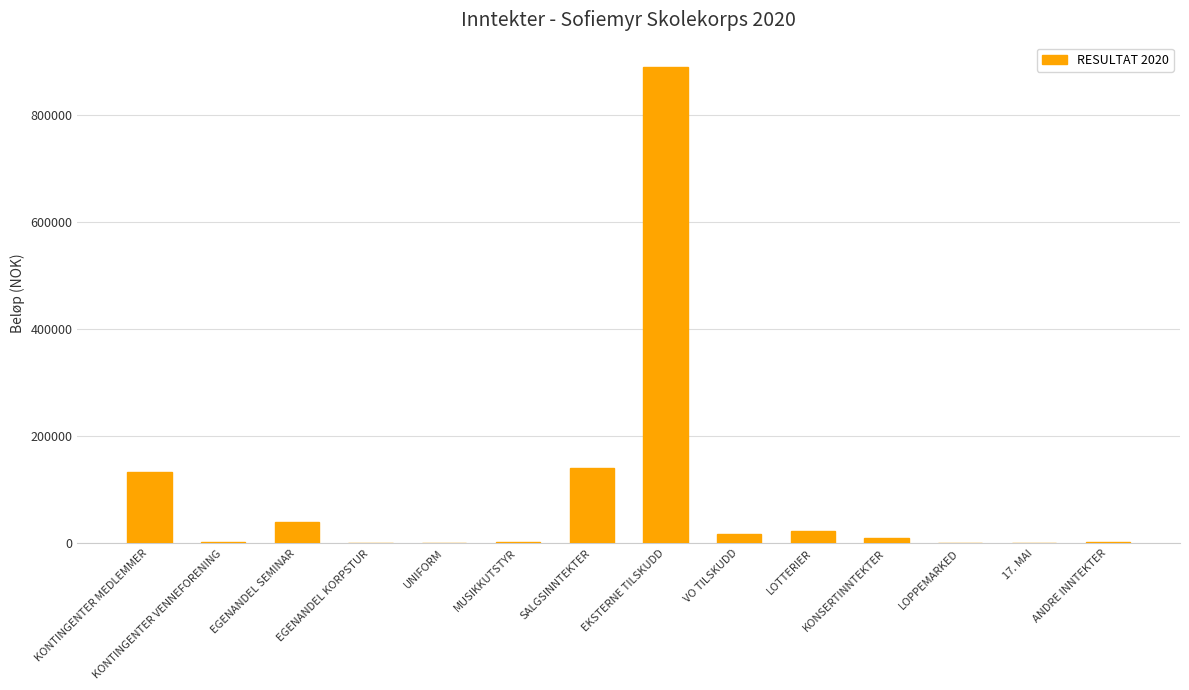

What is the average value?

89922.4